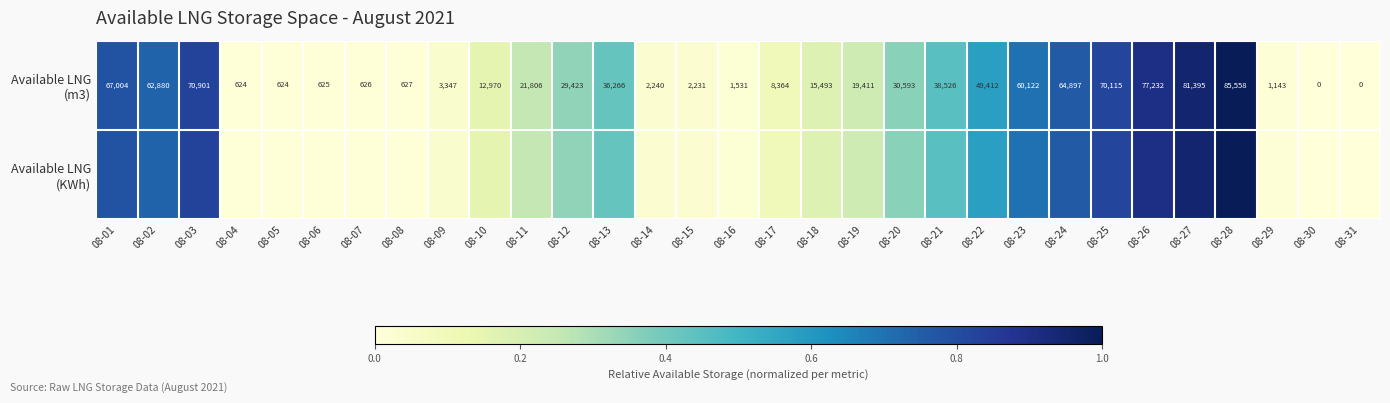

Read the Available LNG (m3) value at 08-19.

0.2